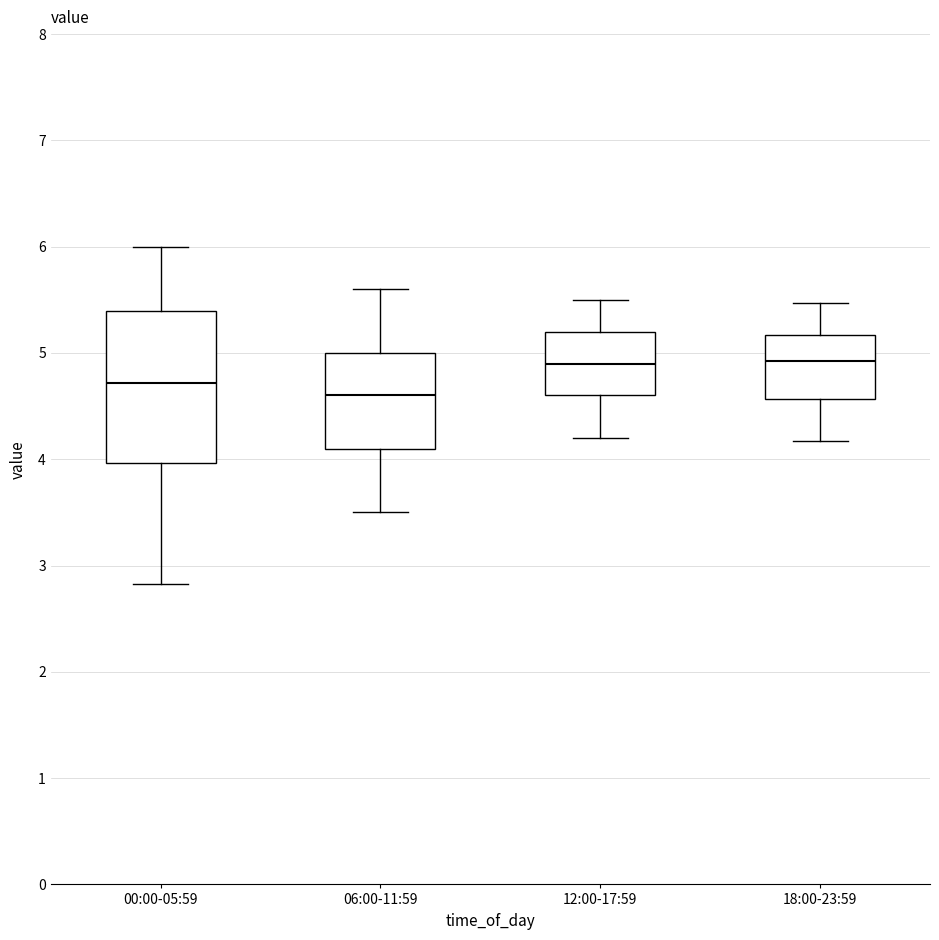

Reading left to right, read every box against the y-axis: the position of its median line, the range the box covers, and the ends of its whiskers. The values are not printed on the chart, so give them approximately, as read against the axis.

00:00-05:59: median 4.7, box 4.0 to 5.4, whiskers 2.8 to 6.0
06:00-11:59: median 4.6, box 4.1 to 5.0, whiskers 3.5 to 5.6
12:00-17:59: median 4.9, box 4.6 to 5.2, whiskers 4.2 to 5.5
18:00-23:59: median 4.9, box 4.6 to 5.2, whiskers 4.2 to 5.5